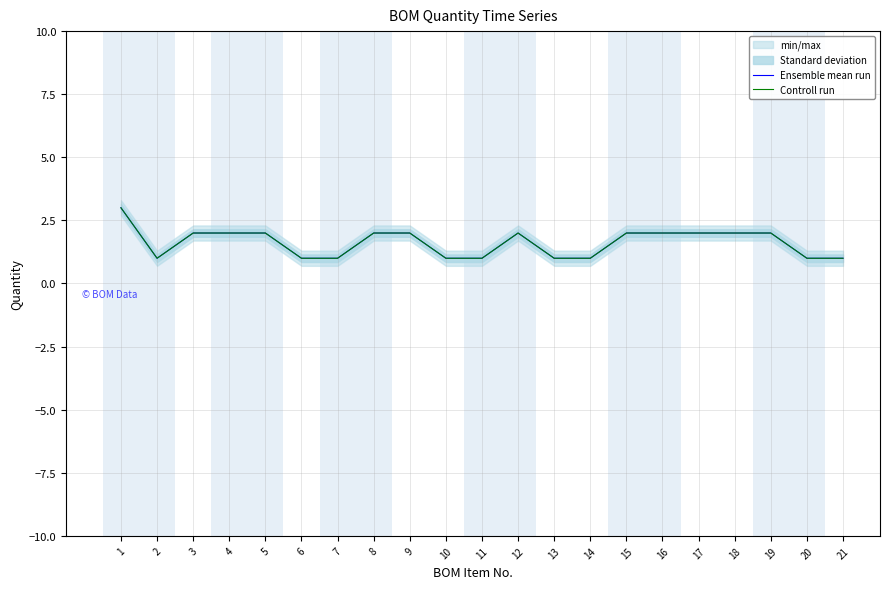

Is it true that Ensemble mean run equals 1 at 10?

True